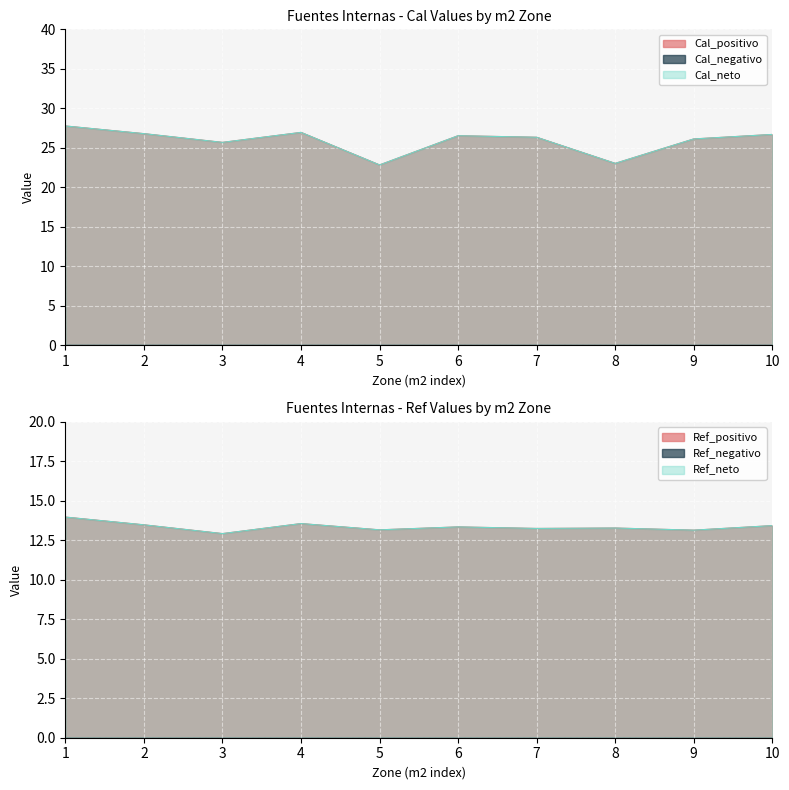

True or false: Ref_positivo and Ref_neto cross at least once.

False